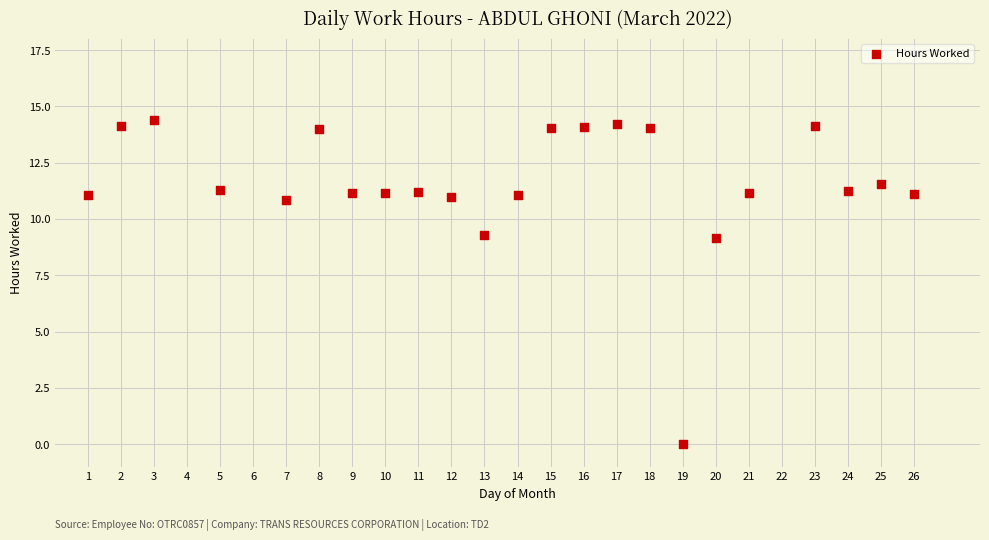

What is the range of X values (max minus min)?

25.0